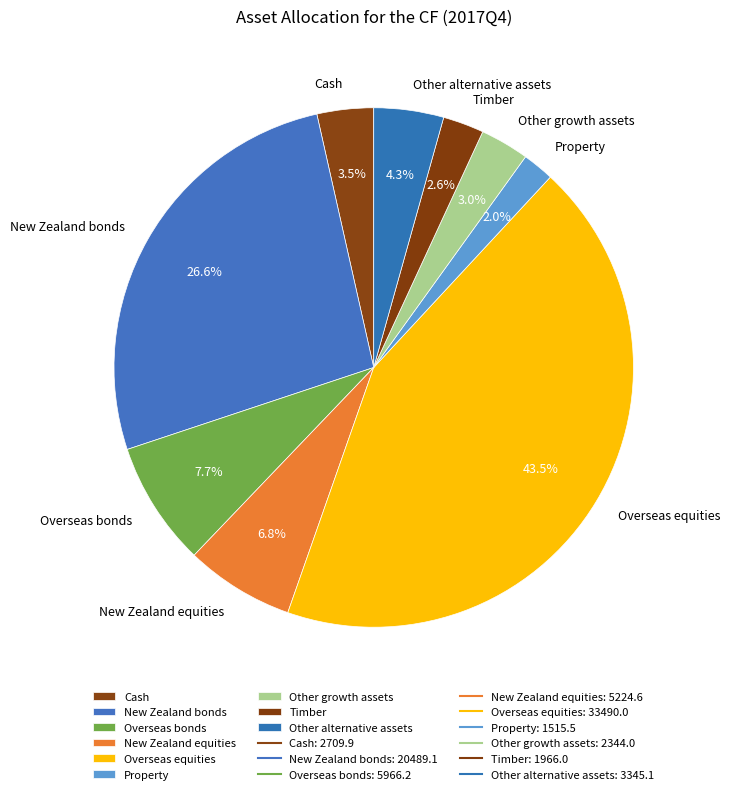

To the nearest percent, what portion does Other alternative assets represent?

4%